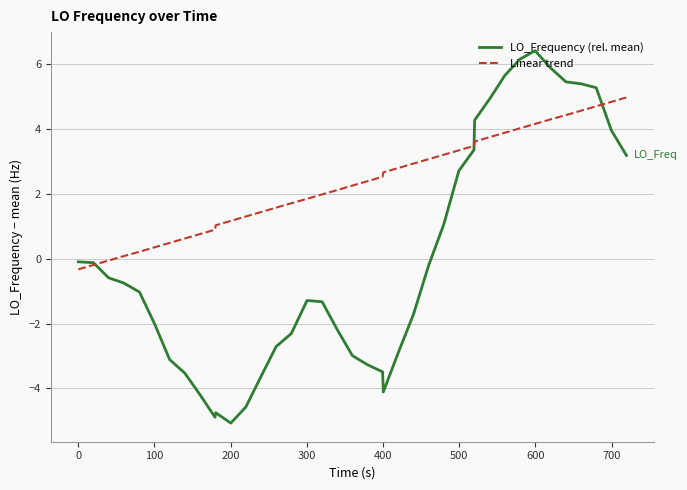

Which series has the largest total across all categories?

Linear trend